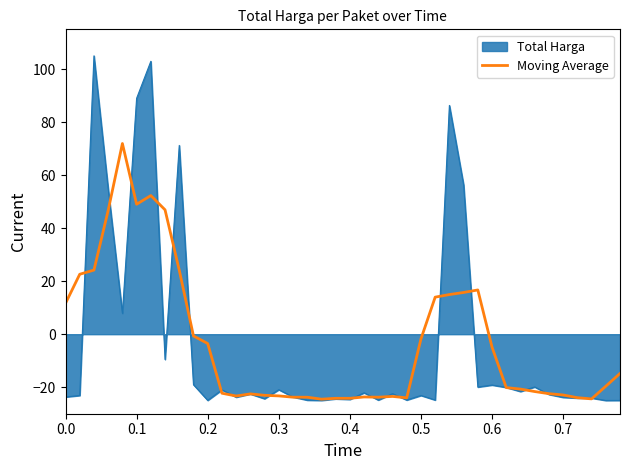

List the series in order of their peak value, lowest first.

Moving Average, Total Harga